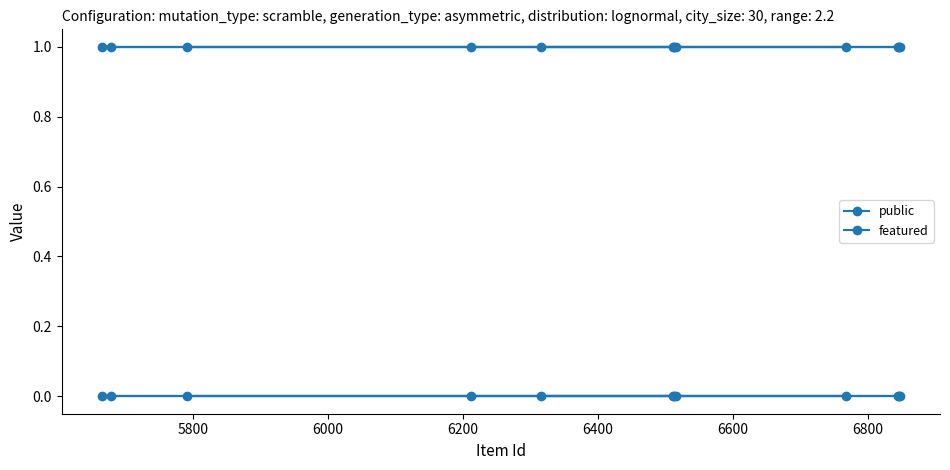

Does the chart display data point markers on the line(s)?

Yes